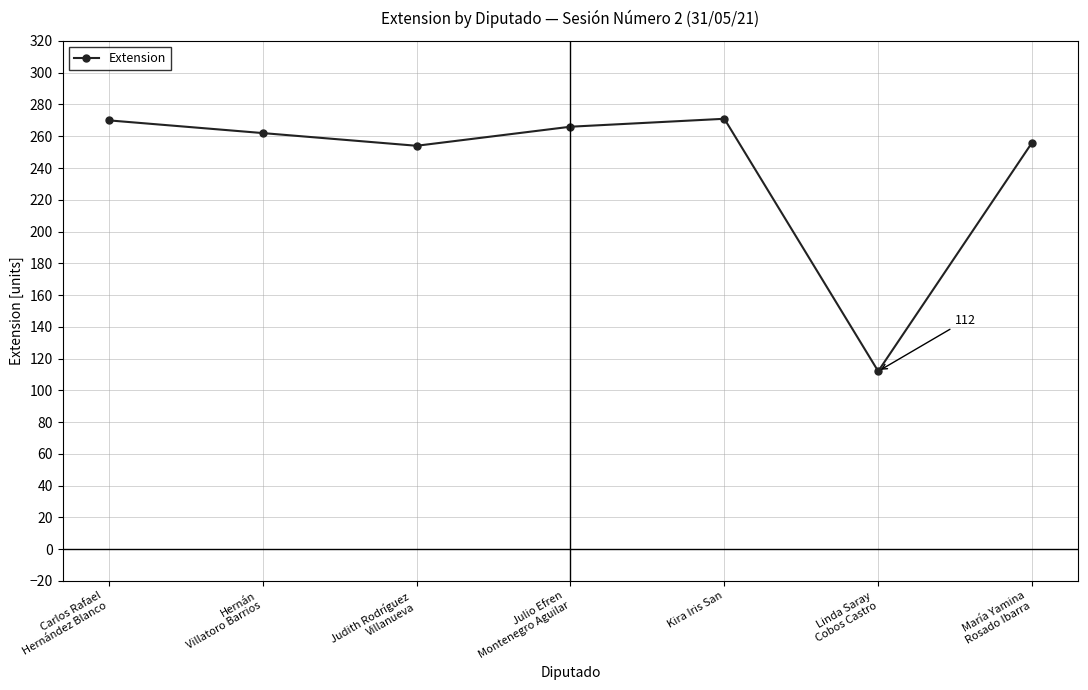

The value at Carlos Rafael
Hernández Blanco is 411. True or false?

False